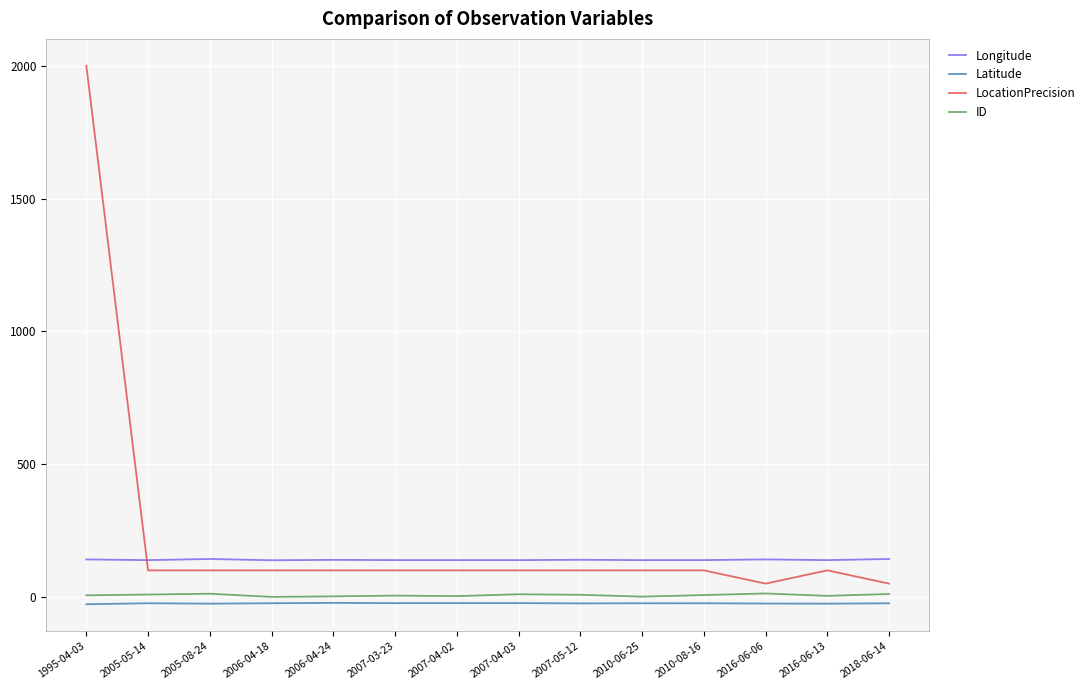

True or false: ID and Longitude intersect in this chart.

False